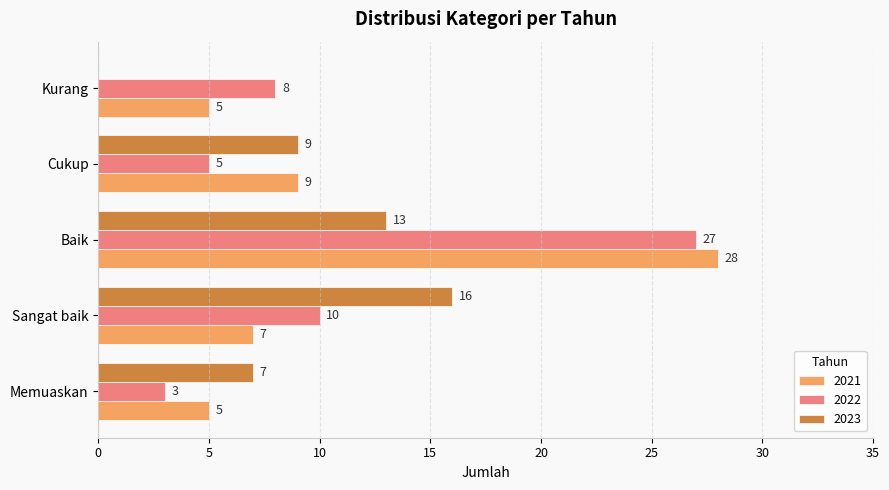

Which series has the largest range (max minus min)?

2022